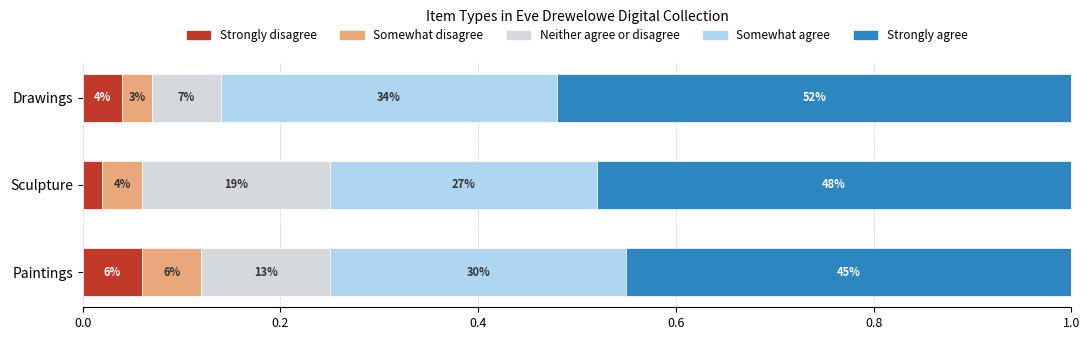

Which series has the widest spread of values?

Neither agree or disagree